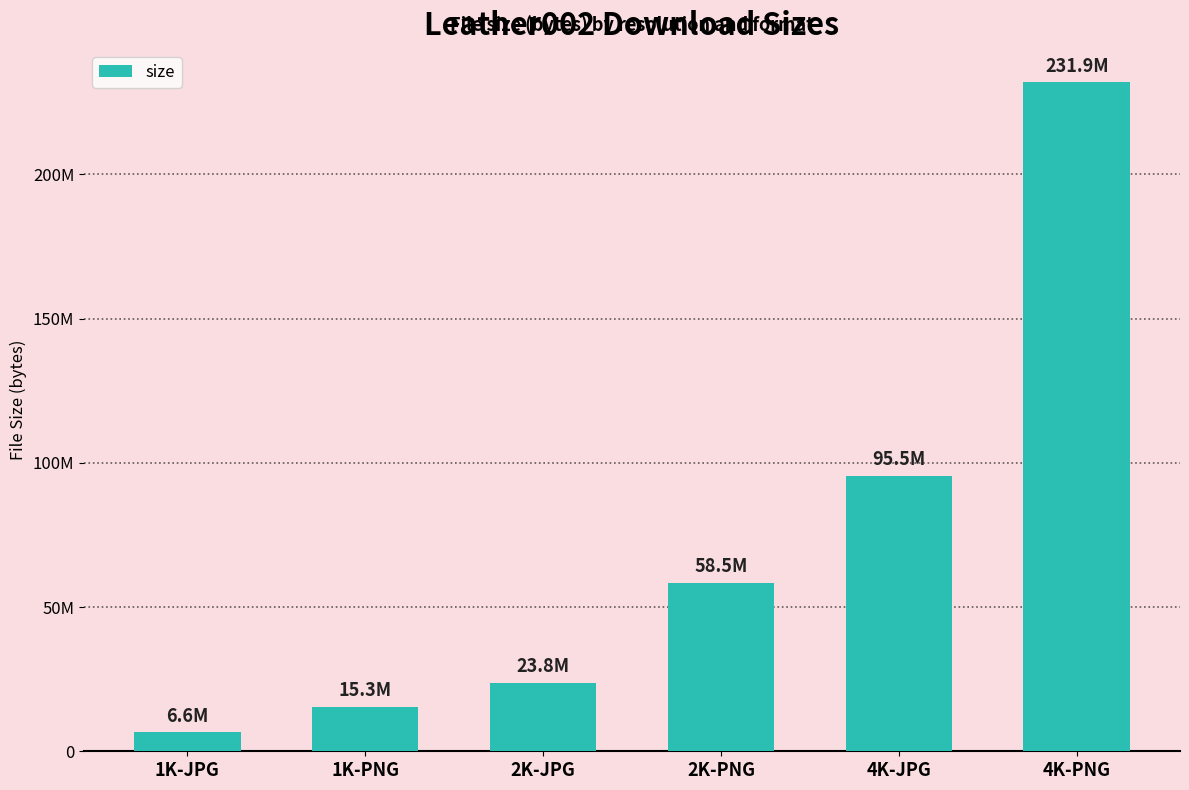

Are the bars horizontal?

No